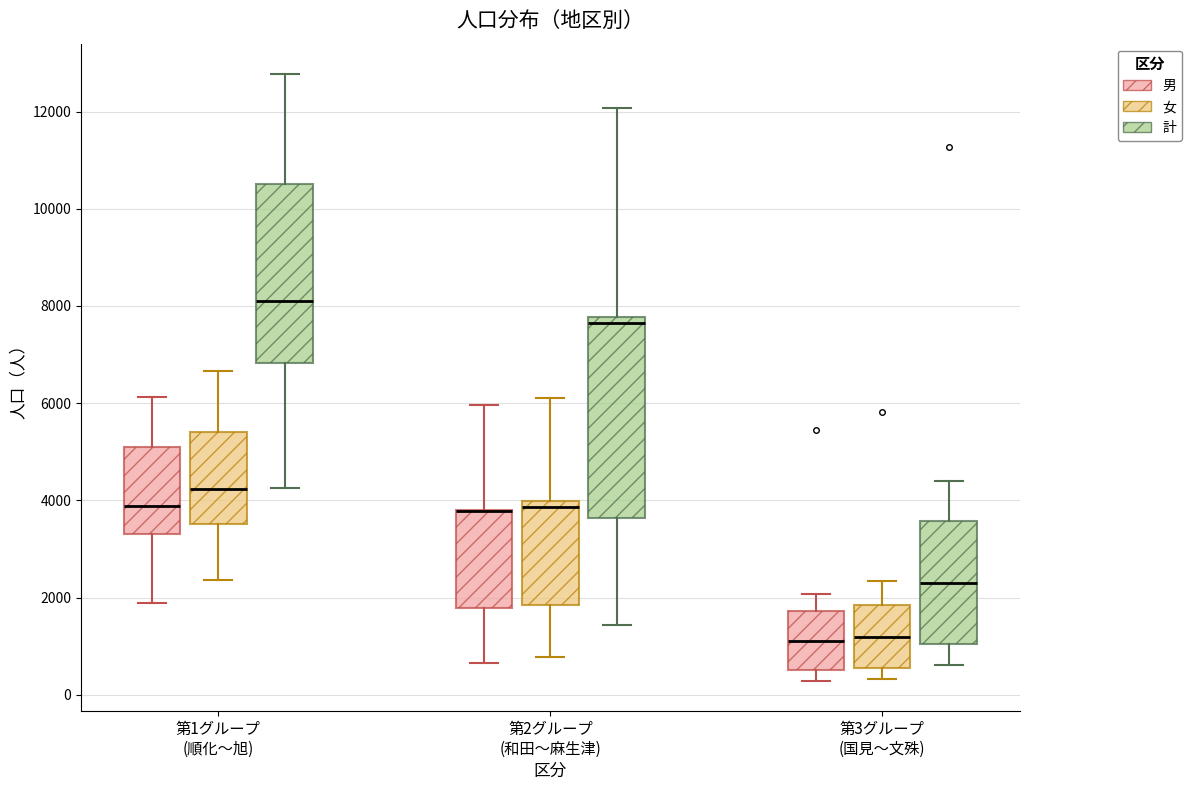

Reading left to right, read every box against the y-axis: the position of its median line, the range the box covers, and the ends of its whiskers. The values are not printed on the chart, so give them approximately, as read against the axis.

第1グループ (順化〜旭) (男): median 3800, box 3400 to 5000, whiskers 1800 to 6200
第1グループ (順化〜旭) (女): median 4200, box 3600 to 5400, whiskers 2400 to 6600
第1グループ (順化〜旭) (計): median 8000, box 6800 to 10600, whiskers 4200 to 12800
第2グループ (和田〜麻生津) (男): median 3800 (drawn on the box's upper edge), box 1800 to 3800, whiskers 600 to 6000
第2グループ (和田〜麻生津) (女): median 3800, box 1800 to 4000, whiskers 800 to 6200
第2グループ (和田〜麻生津) (計): median 7600, box 3600 to 7800, whiskers 1400 to 12000
第3グループ (国見〜文殊) (男): median 1200, box 600 to 1800, whiskers 200 to 2000
第3グループ (国見〜文殊) (女): median 1200, box 600 to 1800, whiskers 400 to 2400
第3グループ (国見〜文殊) (計): median 2400, box 1000 to 3600, whiskers 600 to 4400